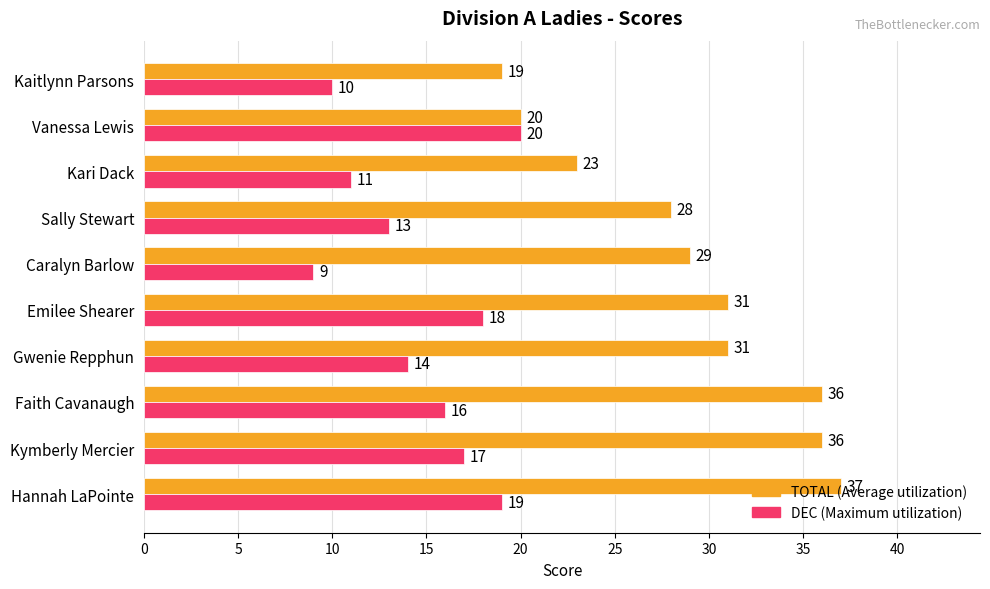

At which category is the sum across all series the highest?

Hannah LaPointe